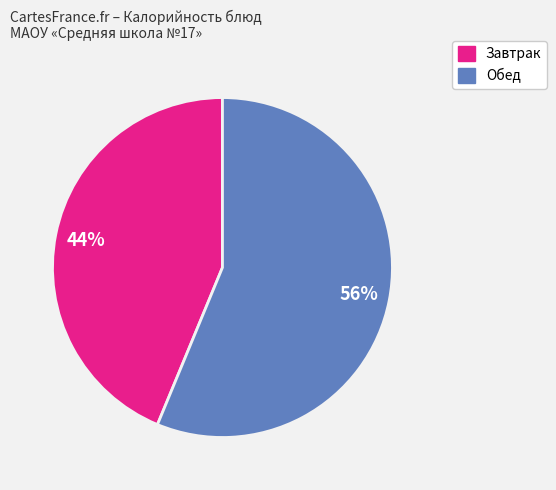

Is there a majority slice in this chart?

Yes